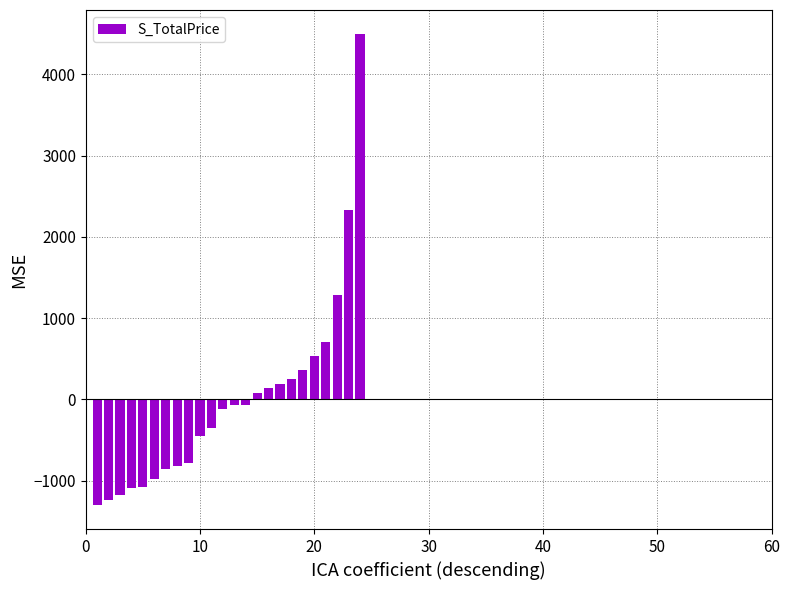

What is the difference between the second highest and second lowest values?

3575.0